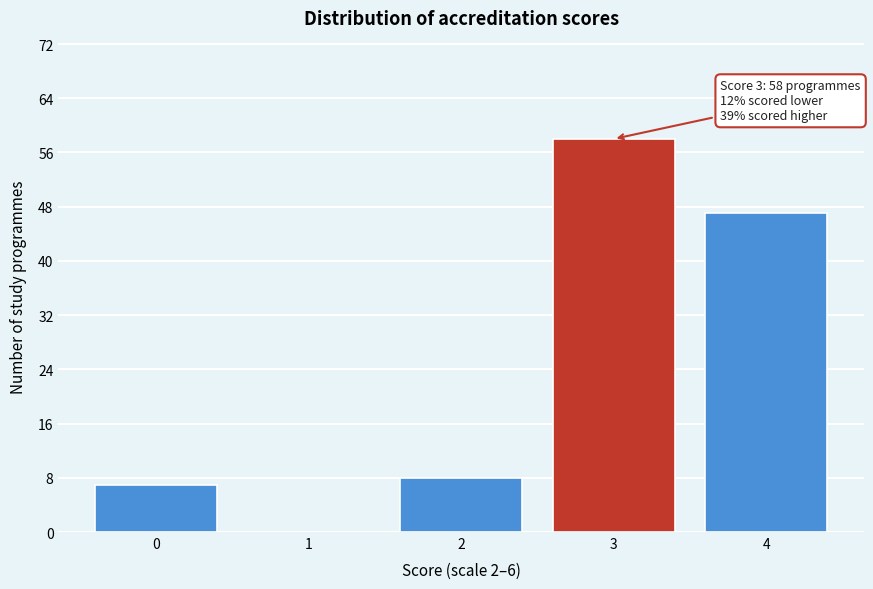

Reading left to right, extract all data points from this chart.

0=7	1=0	2=8	3=58	4=47